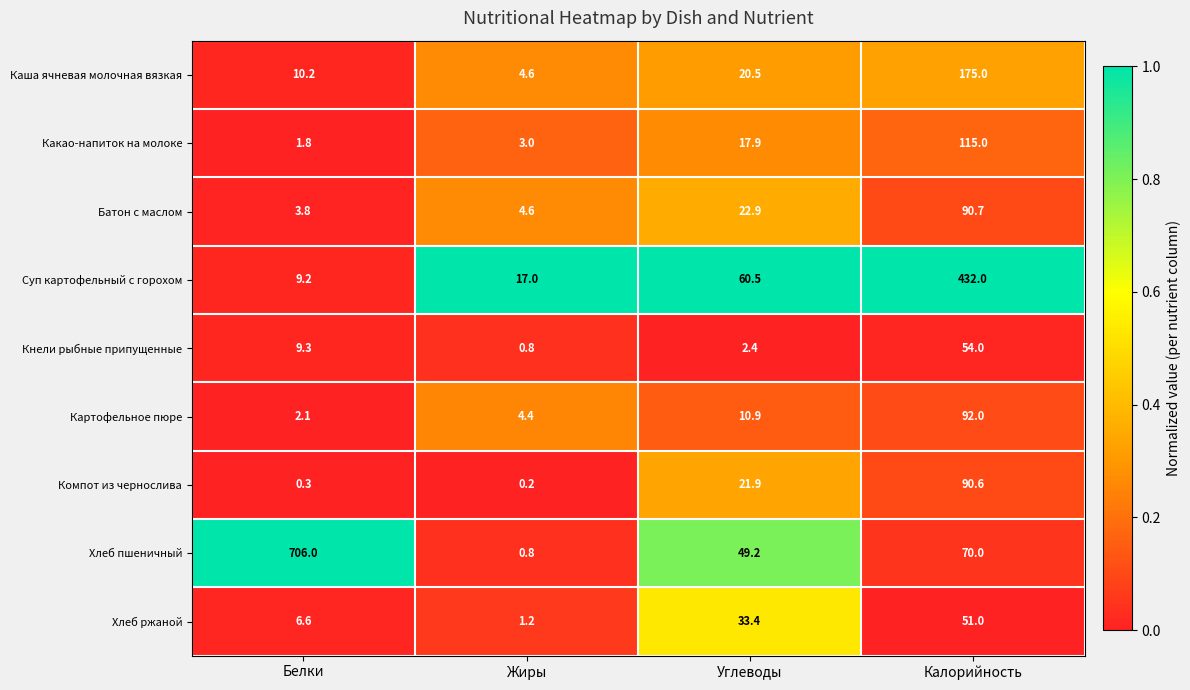

At which category does the chart reach its minimum across all series?

Жиры